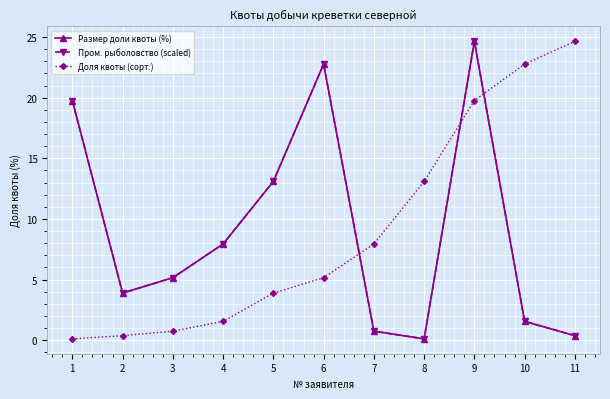

Between which two adjacent categories do Пром. рыболовство (scaled) and Размер доли квоты (%) first intersect?

3 and 4